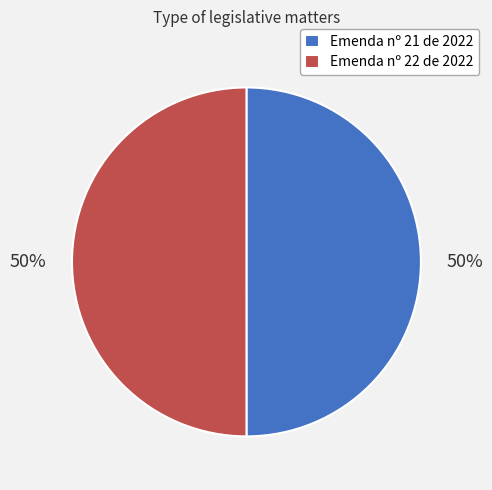

Is it true that Emenda nº 22 de 2022 is 36% of the pie?

False